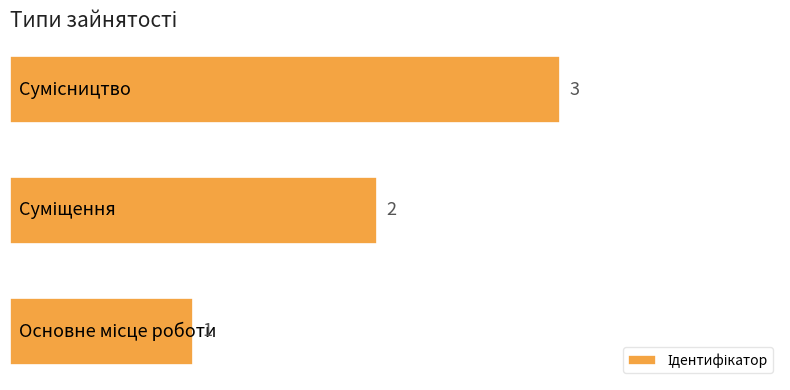

What is the smallest value displayed?

1